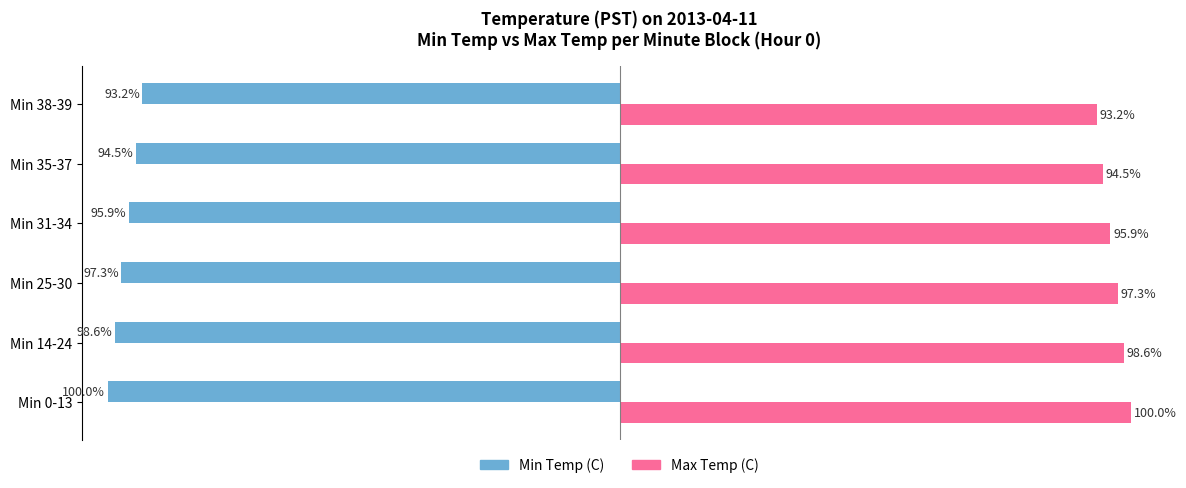

At Min 35-37, list the series in order from smallest to largest.

Min Temp (C), Max Temp (C)